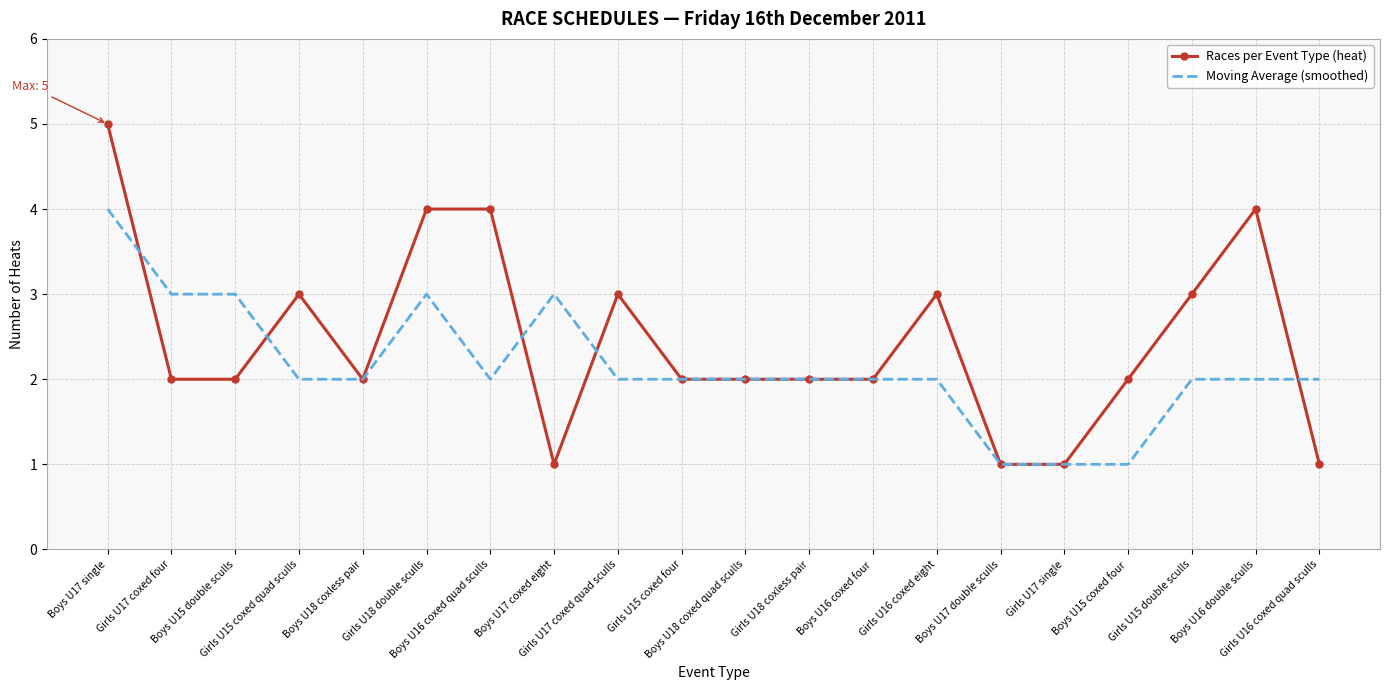

How many series are shown in this chart?

2